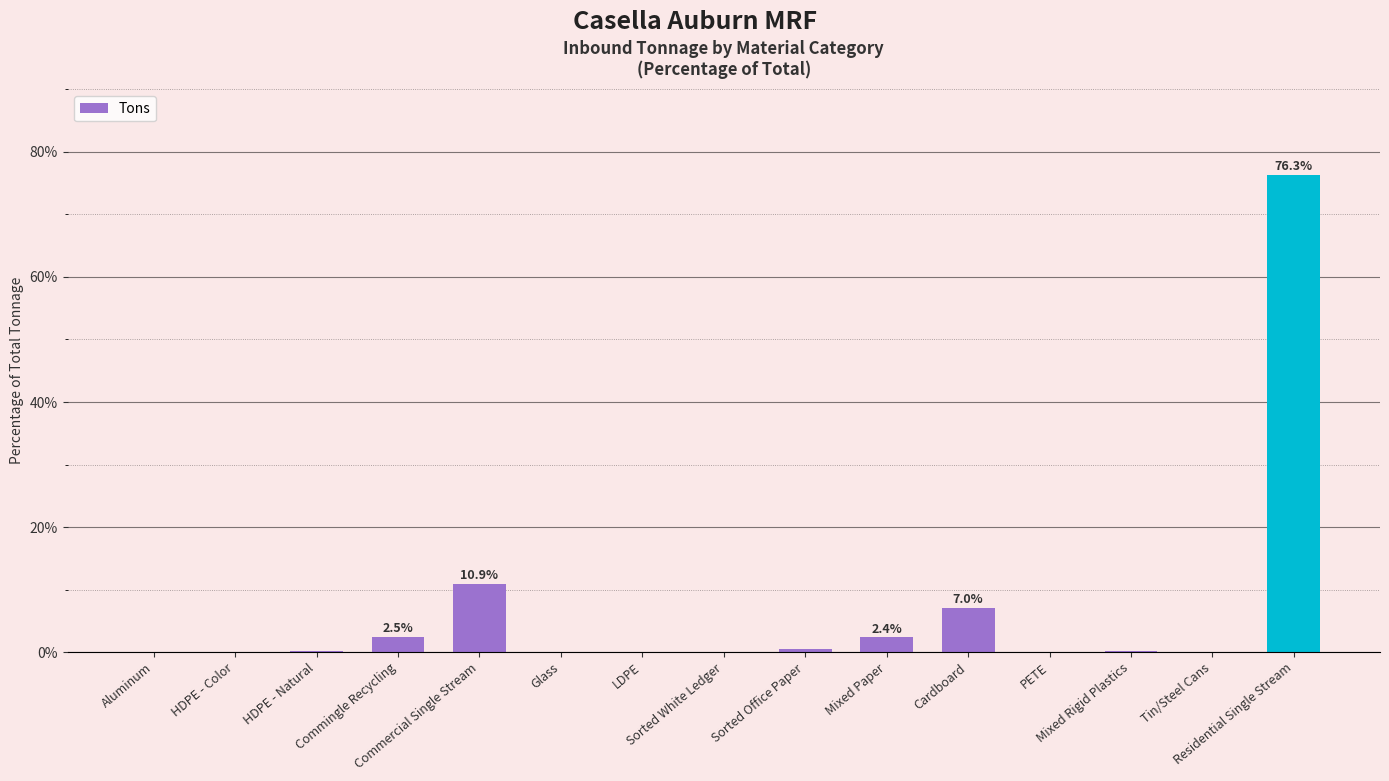

Where is the data nearest to the value 38?

Commercial Single Stream